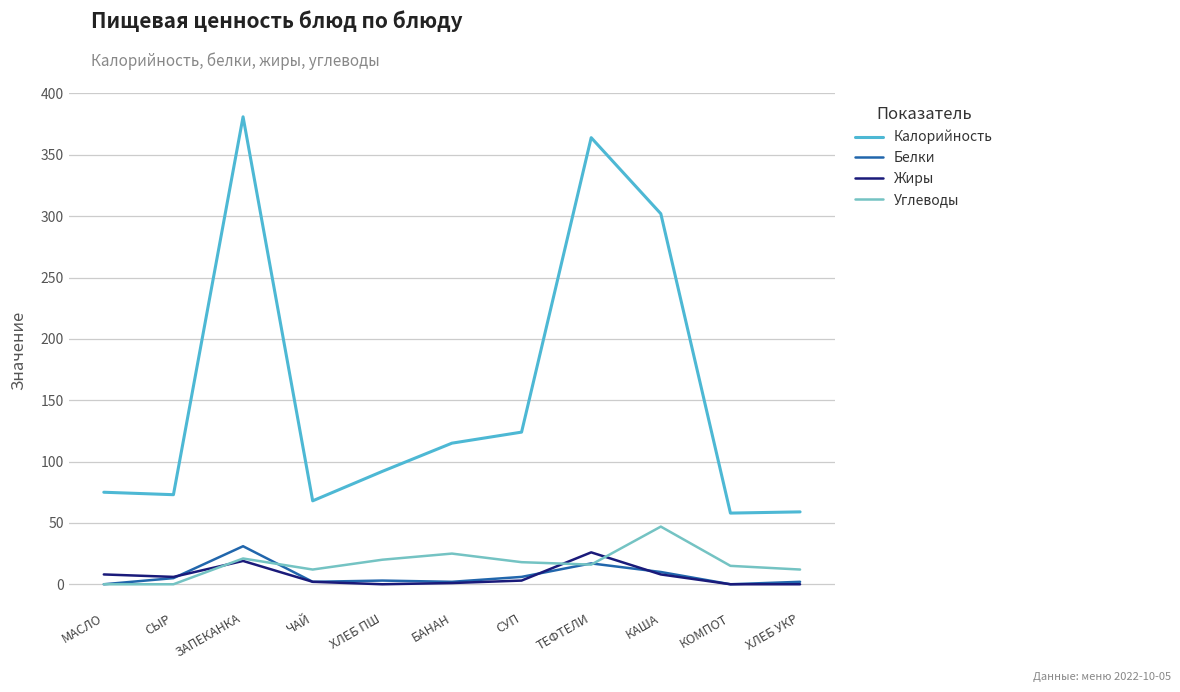

Which series has the largest range (max minus min)?

Калорийность